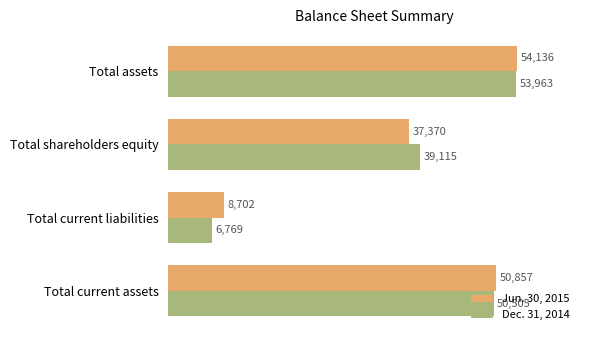

What is the total value across all series at Total shareholders equity?

76485